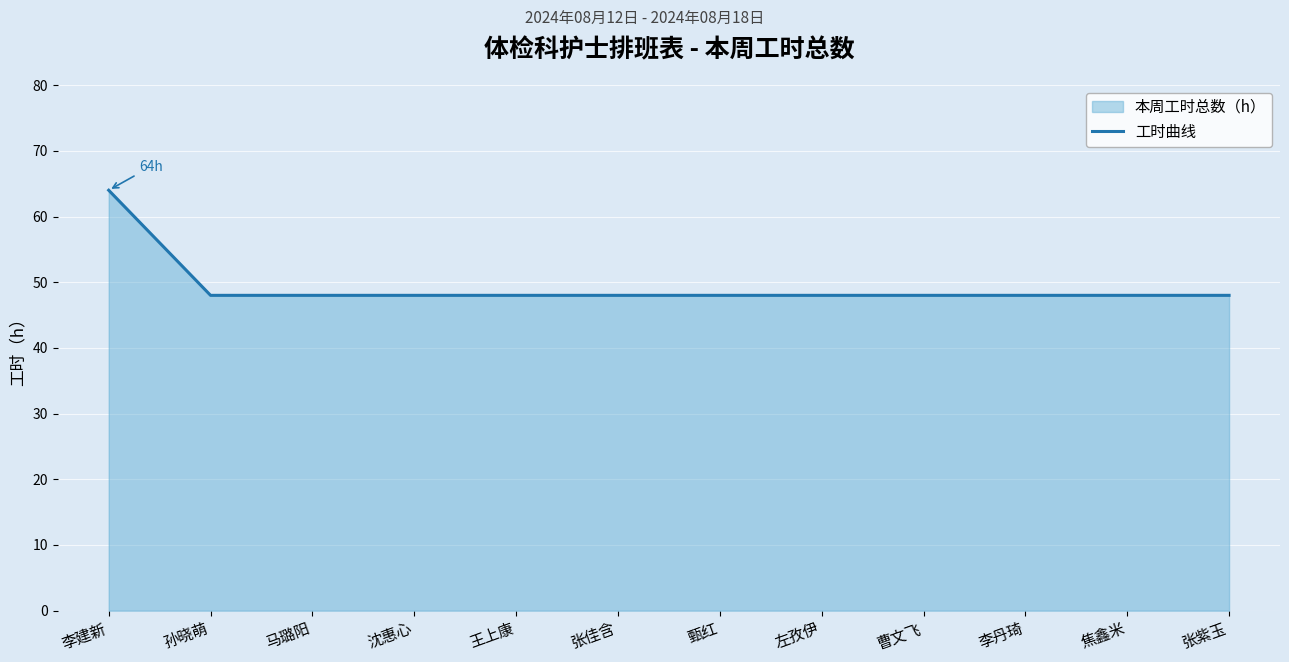

What is the average value?

49